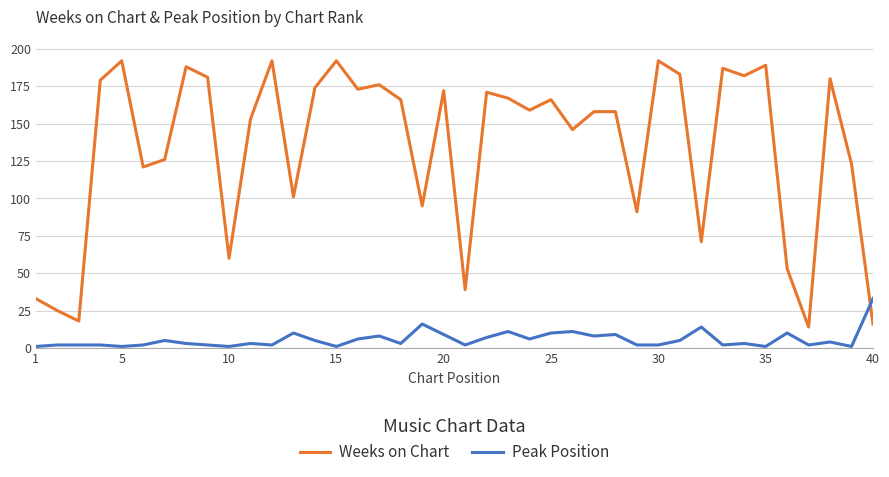

What is the greatest value displayed?

192